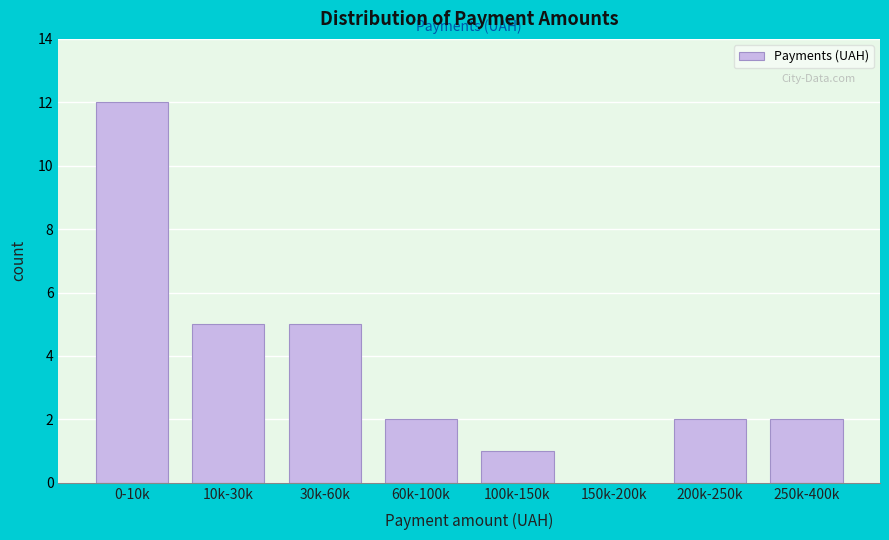

Reading right to left, what are all the values shown in this chart?

250k-400k=2	200k-250k=2	150k-200k=0	100k-150k=1	60k-100k=2	30k-60k=5	10k-30k=5	0-10k=12